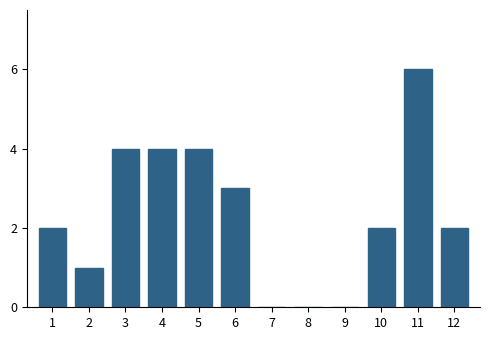

Reading right to left, list all the values displayed in this chart.

12=2	11=6	10=2	9=0	8=0	7=0	6=3	5=4	4=4	3=4	2=1	1=2